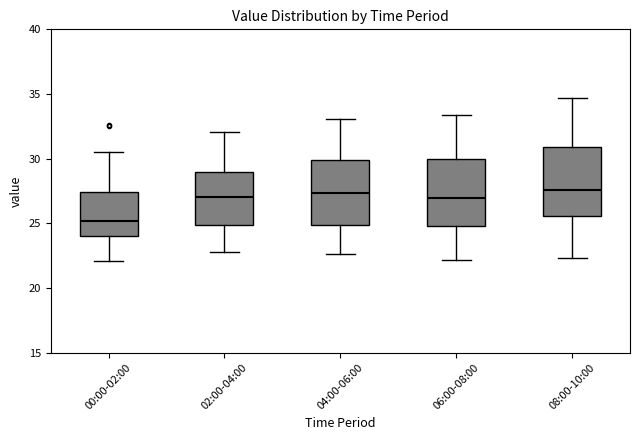

Reading left to right, transcribe this box plot: for each box, give where its median line is, the range the box spans, and where its two whiskers end, as read against the y-axis. The values are not printed on the chart, so give them approximately, as read against the axis.

00:00-02:00: median 25.0, box 24.0 to 27.5, whiskers 22.0 to 30.5
02:00-04:00: median 27.0, box 25.0 to 29.0, whiskers 23.0 to 32.0
04:00-06:00: median 27.5, box 25.0 to 30.0, whiskers 22.5 to 33.0
06:00-08:00: median 27.0, box 25.0 to 30.0, whiskers 22.0 to 33.5
08:00-10:00: median 27.5, box 25.5 to 31.0, whiskers 22.5 to 34.5